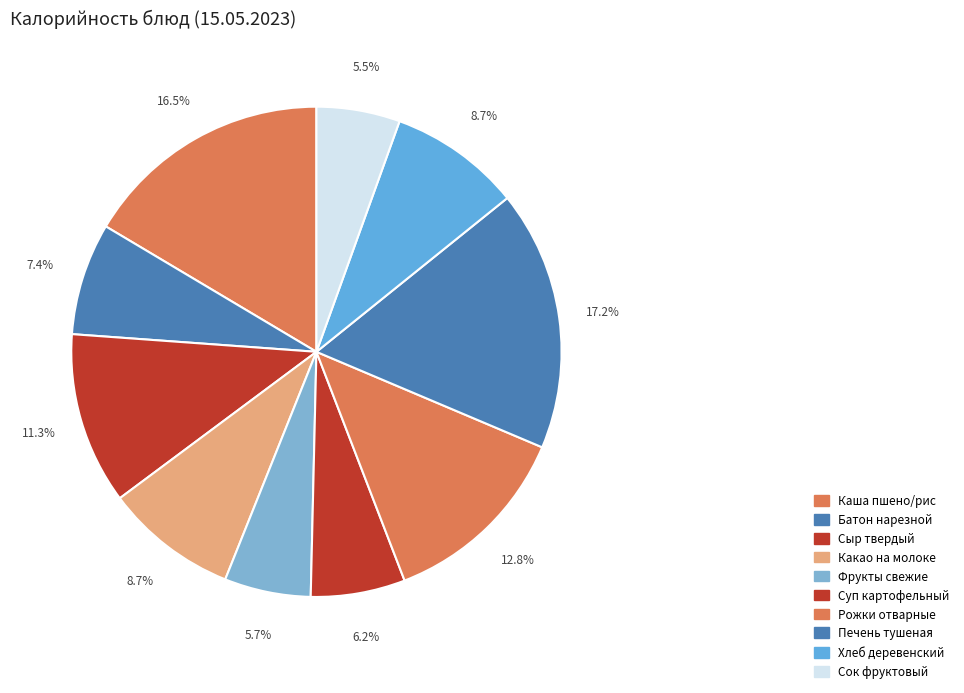

To the nearest percent, what is the average slice percentage?

10%